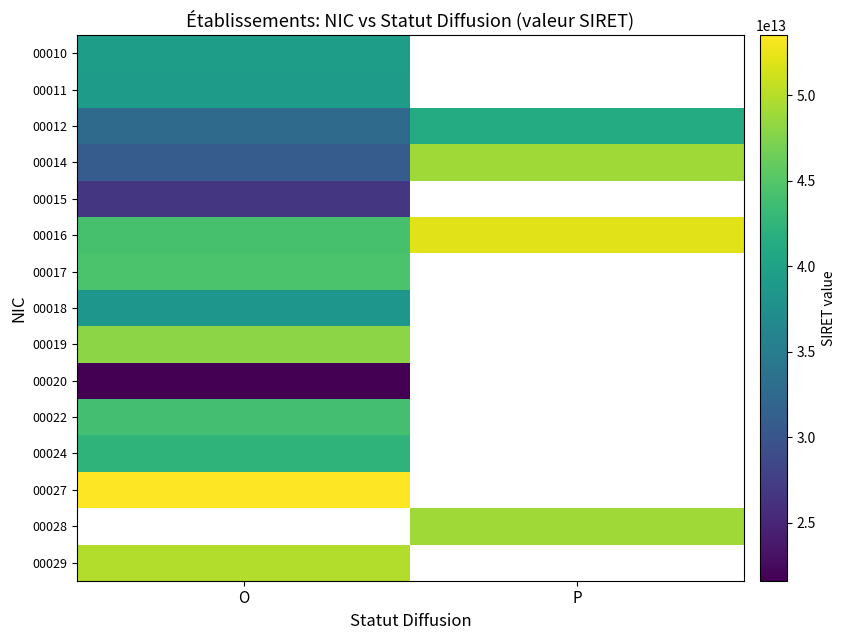

Which series has the widest spread of values?

00014